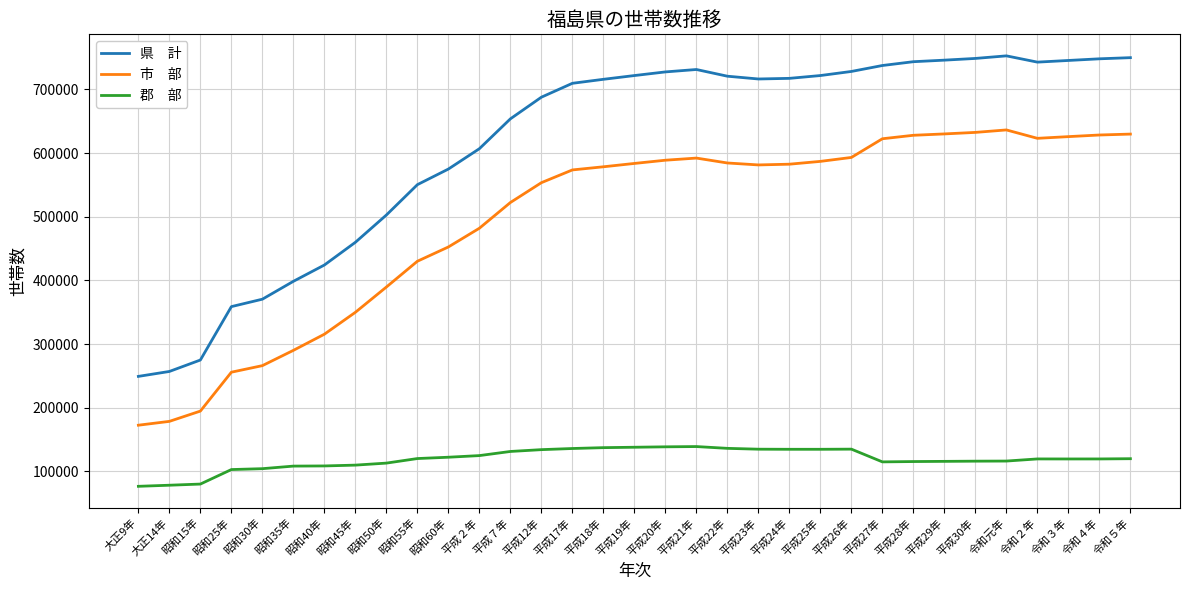

What is the minimum value shown in the chart?

76673